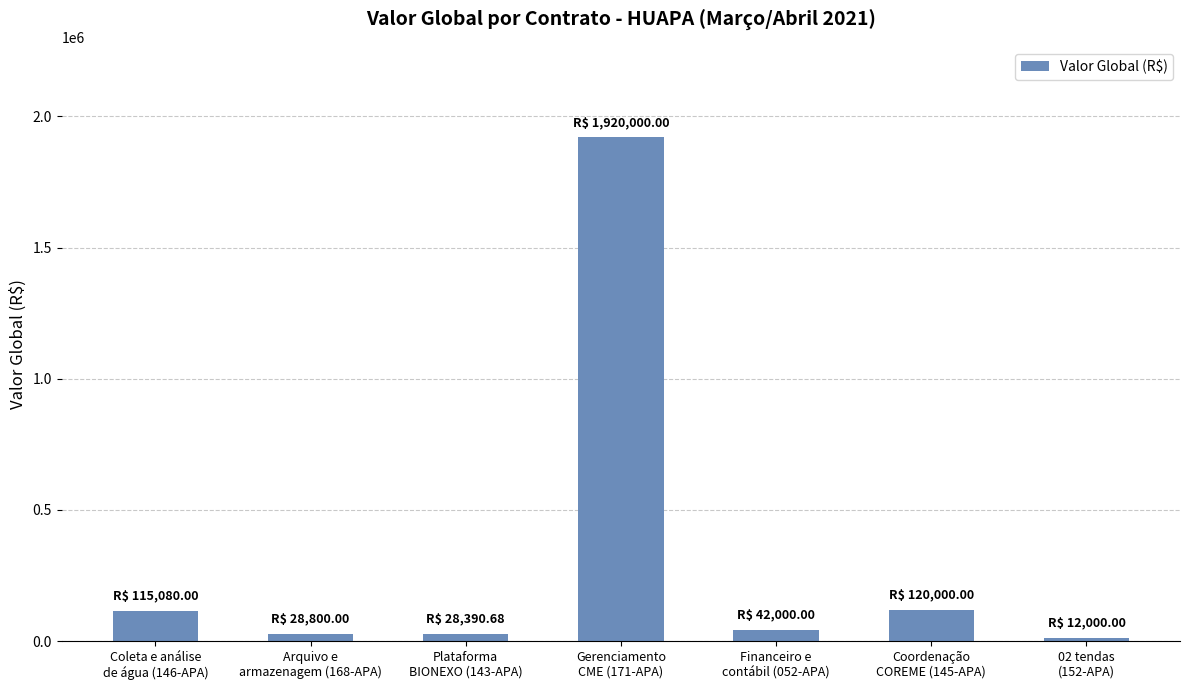

Does the chart contain any negative values?

No